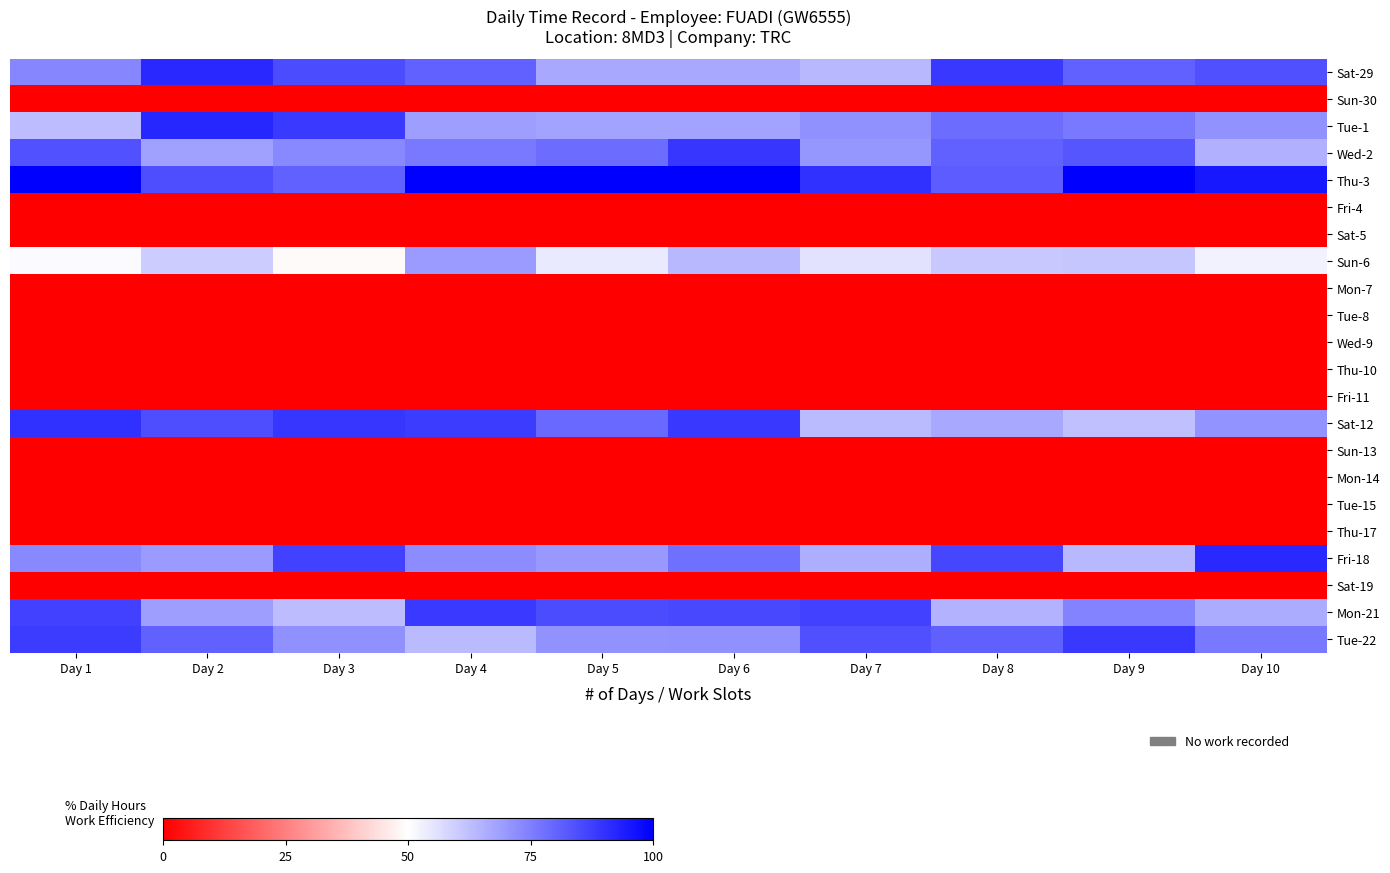

At which category is the sum across all series the highest?

Day 6